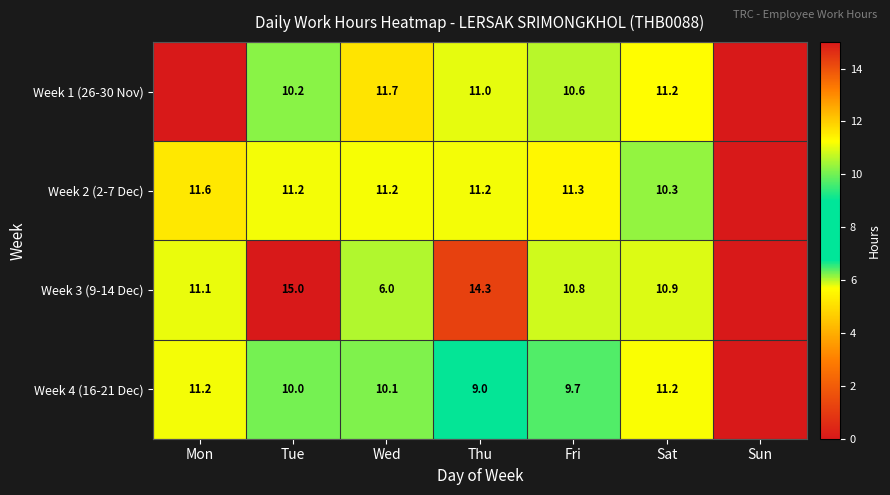

Which label corresponds to the largest value in the chart?

Tue